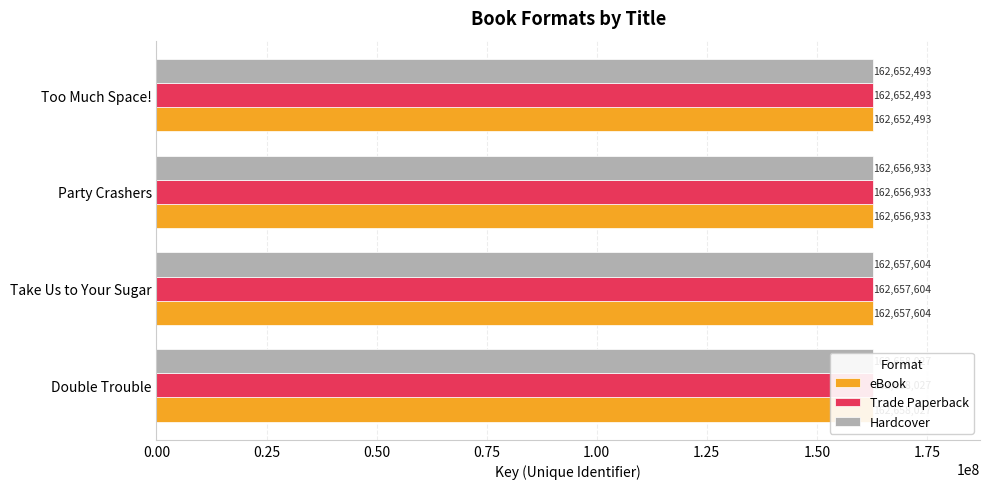

What is the difference between the Hardcover values at Party Crashers and Too Much Space!?

4440